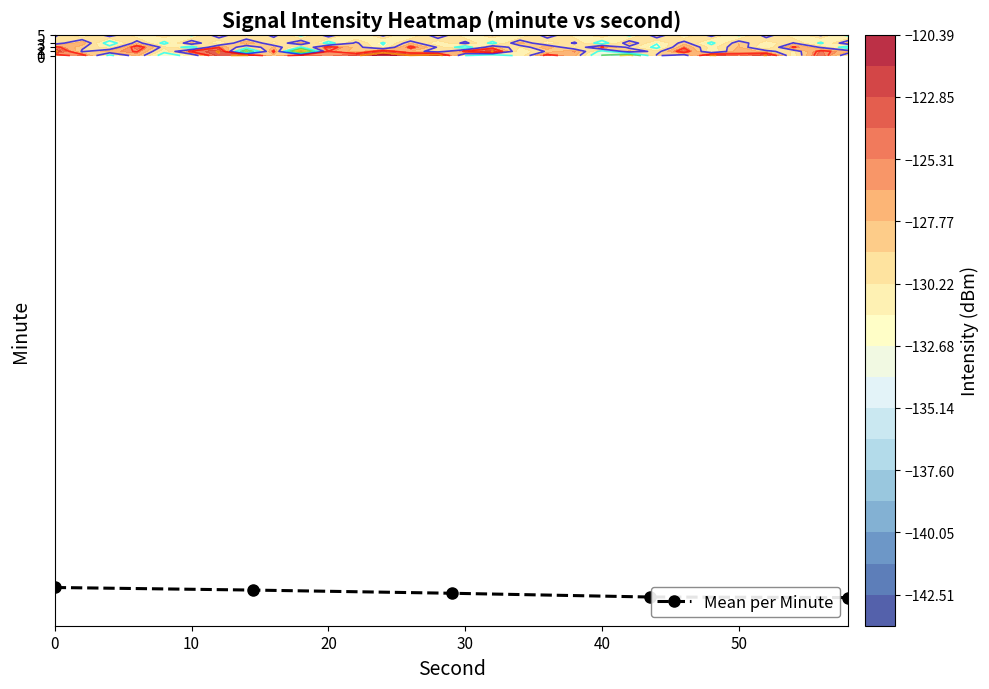

True or false: Mean per Minute has more than 2 interior local peaks.

False